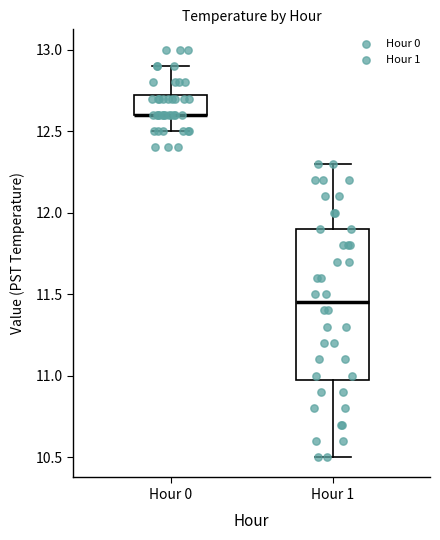

Reading left to right, read every box against the y-axis: the position of its median line, the range the box covers, and the ends of its whiskers. The values are not printed on the chart, so give them approximately, as read against the axis.

Hour 0: median 12.60 (drawn on the box's lower edge), box 12.60 to 12.75, whiskers 12.50 to 12.90
Hour 1: median 11.45, box 11.00 to 11.90, whiskers 10.50 to 12.30